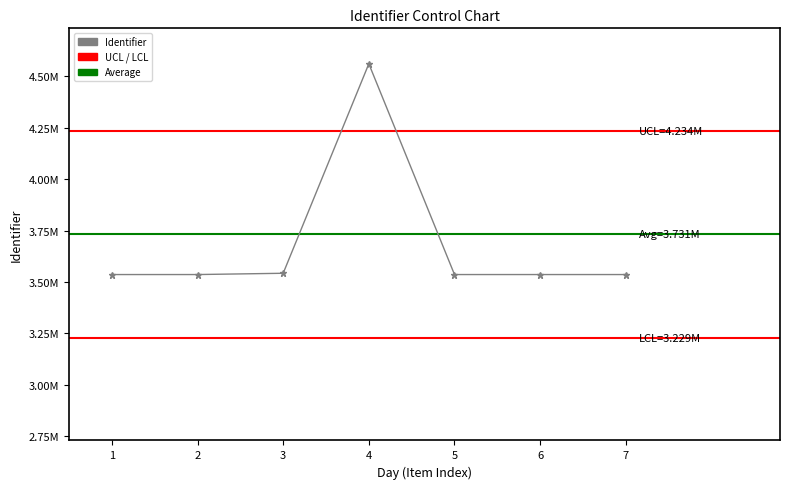

What is the difference between the second highest and second lowest values?

6224